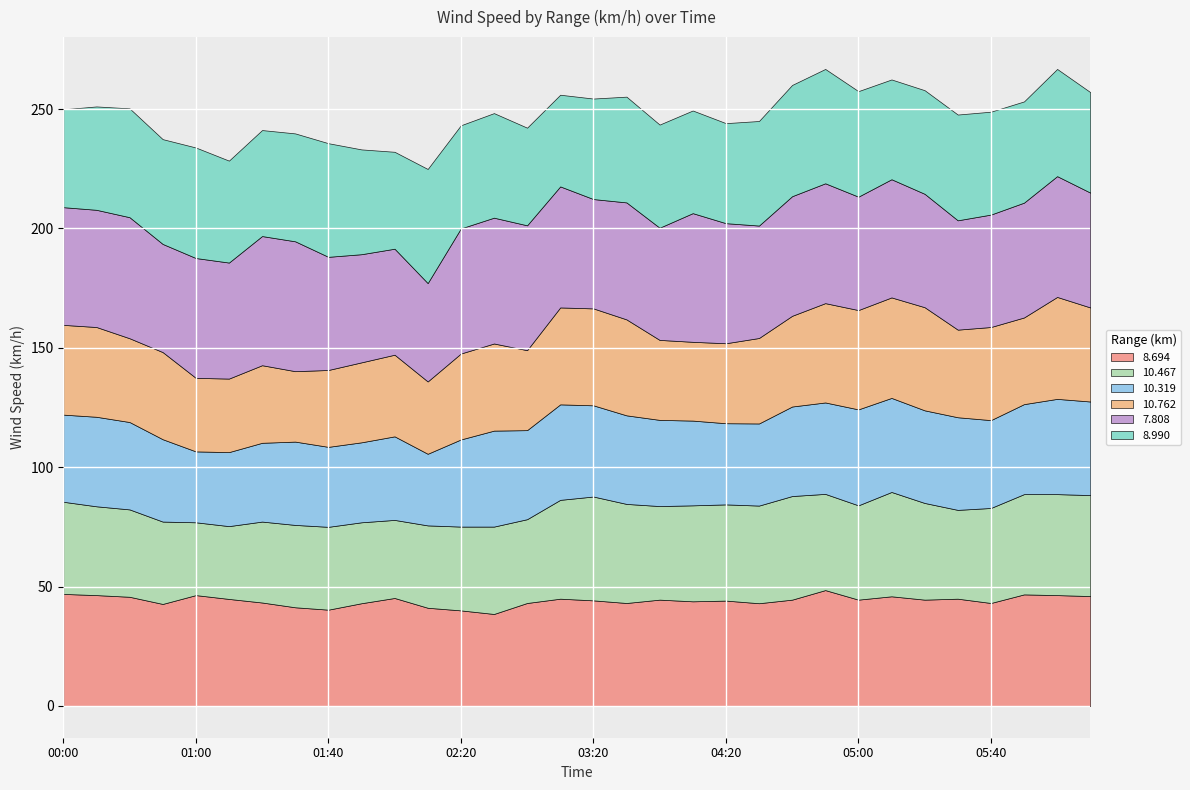

List the labels in order of 7.808 value, largest first.

01:30, 01:20, 04:10, 02:30, 02:20, 03:00, 00:20, 03:10, 06:20, 04:20, 01:00, 04:50, 04:40, 05:10, 00:00, 00:10, 03:50, 01:10, 06:10, 06:30, 05:00, 05:20, 01:40, 04:30, 05:40, 04:00, 03:20, 05:30, 00:50, 01:50, 02:00, 02:10